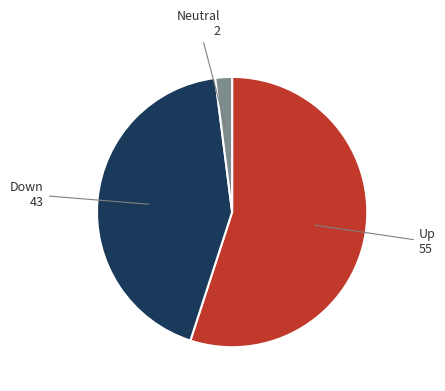

Between Down and Neutral, which is larger?

Down